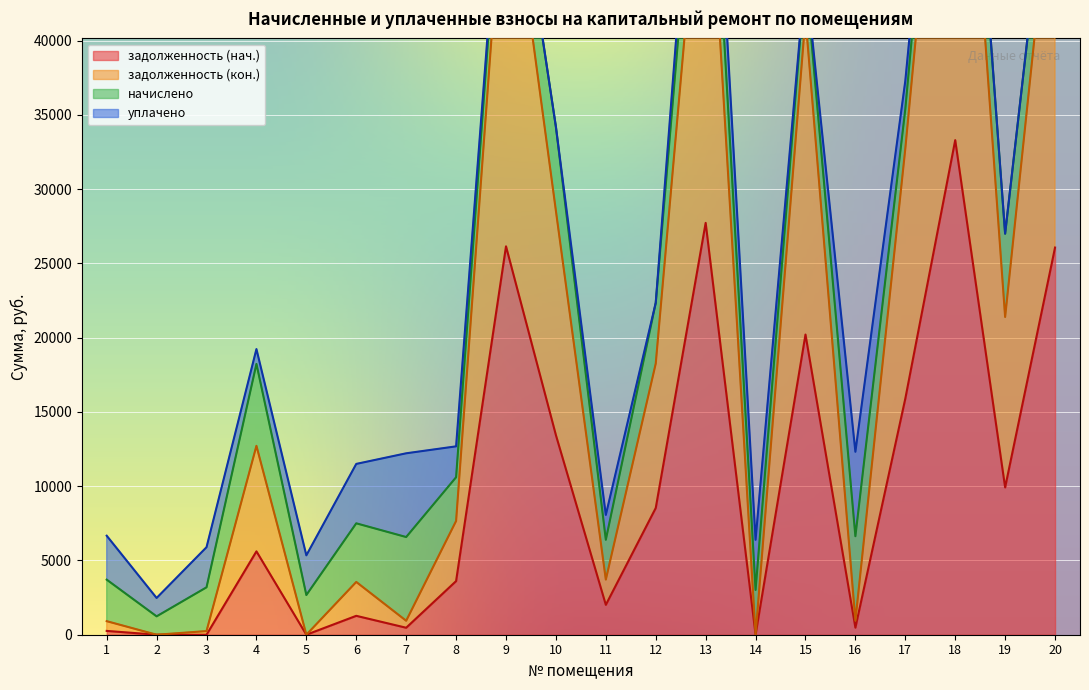

What is the value of the задолженность (кон.) point at the 10th from the left?

28537.4